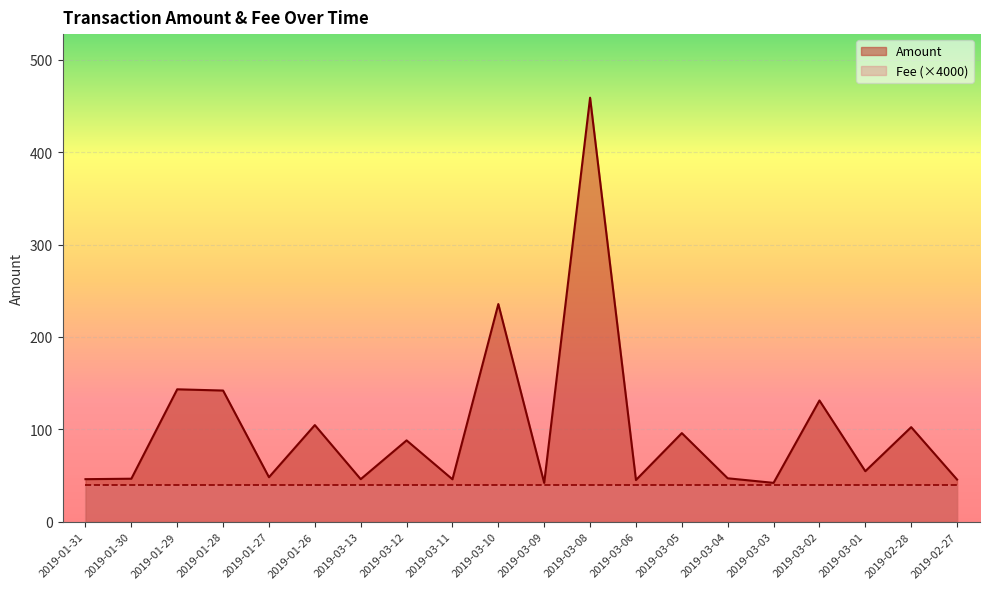

True or false: Fee and Amount cross at least once.

False